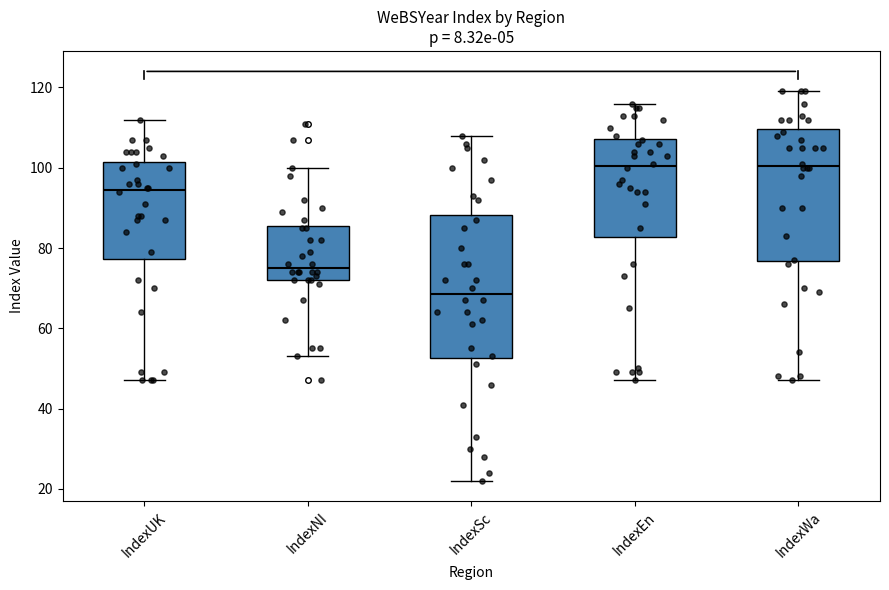

Which box is the tallest, from its lower edge to its upper edge?

IndexSc